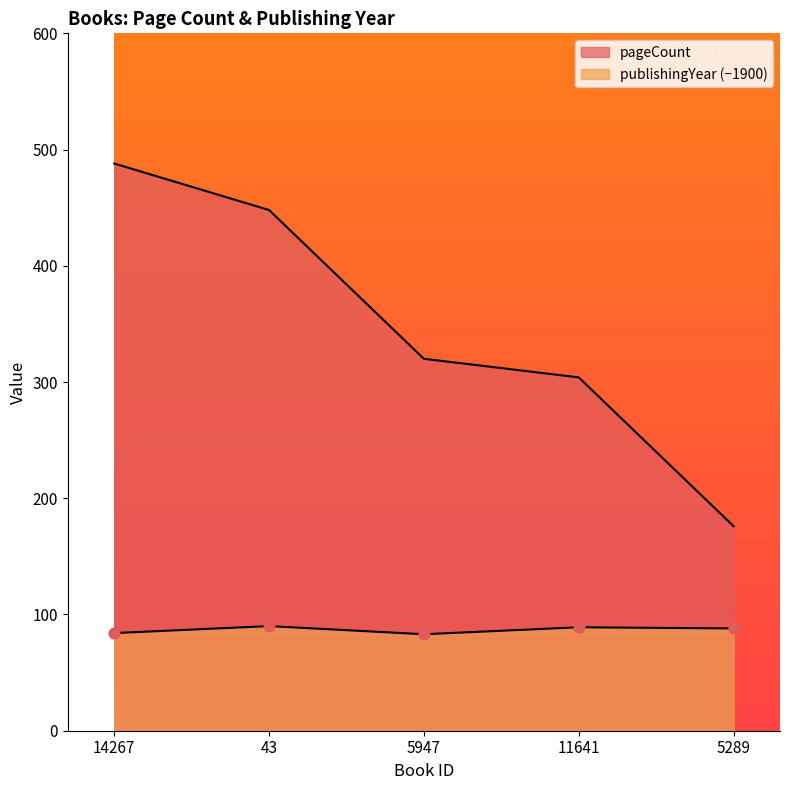

Which series reaches the minimum Y coordinate?

publishingYear